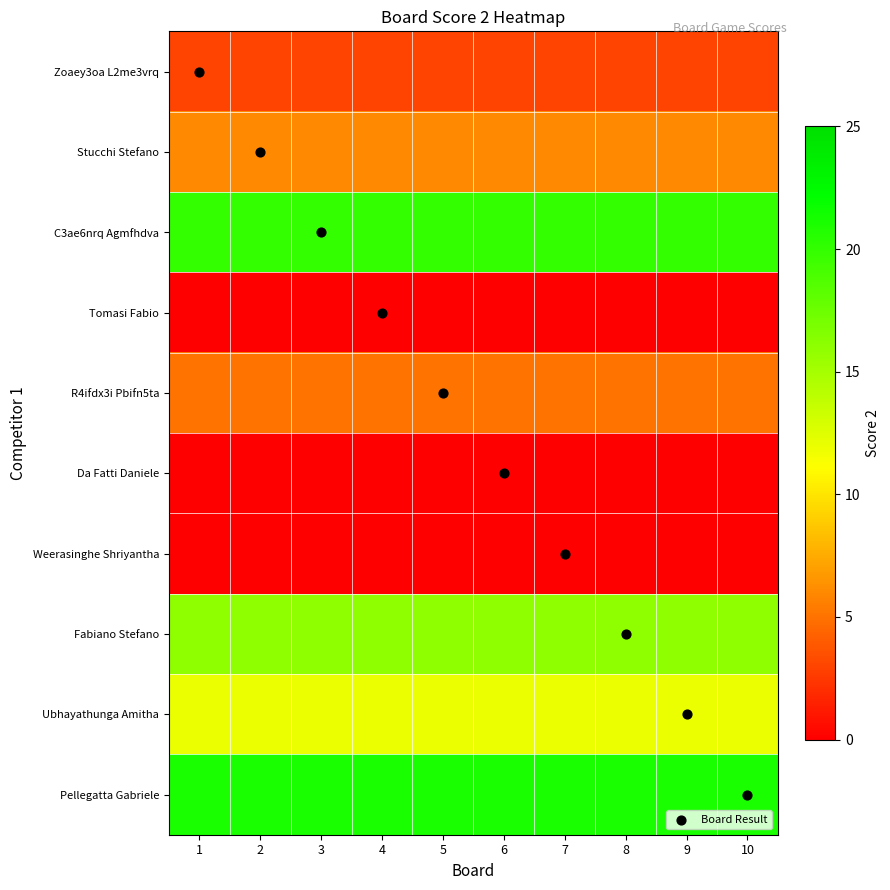

Which series has the widest spread of values?

Board Result